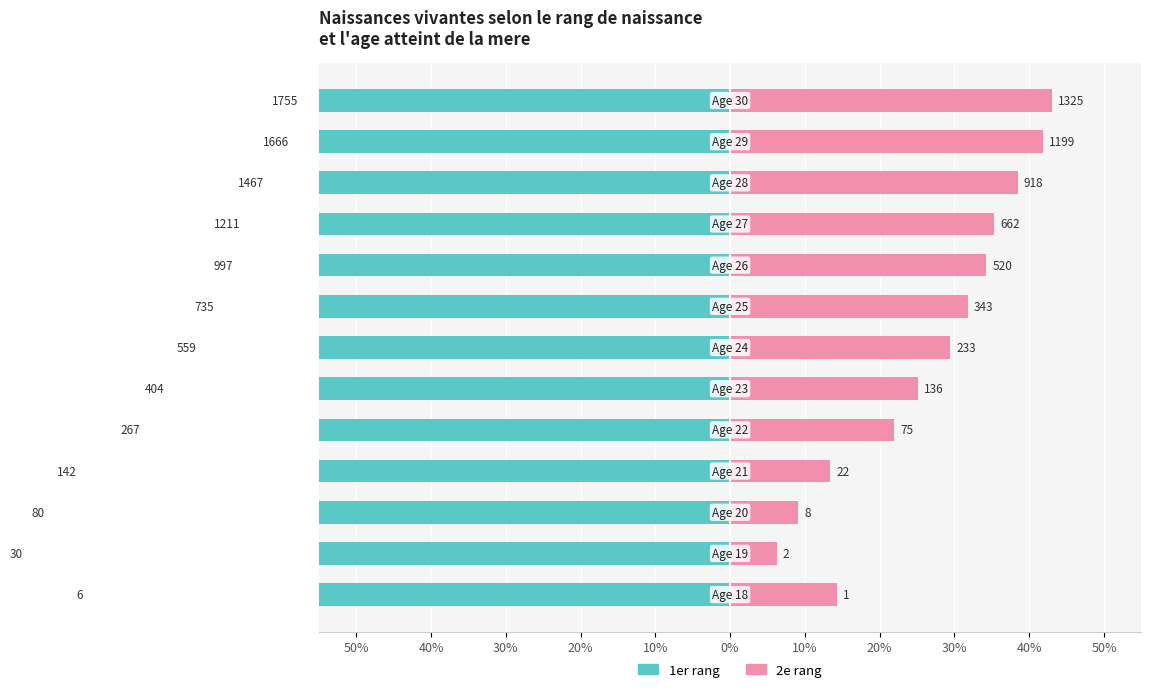

Reading left to right, transcribe all the data shown in this chart.

1er rang: -85.7	-93.8	-90.9	-86.6	-78.1	-74.8	-70.6	-68.2	-65.7	-64.7	-61.5	-58.2	-57.0
2e rang: 14.3	6.2	9.1	13.4	21.9	25.2	29.4	31.8	34.3	35.3	38.5	41.8	43.0